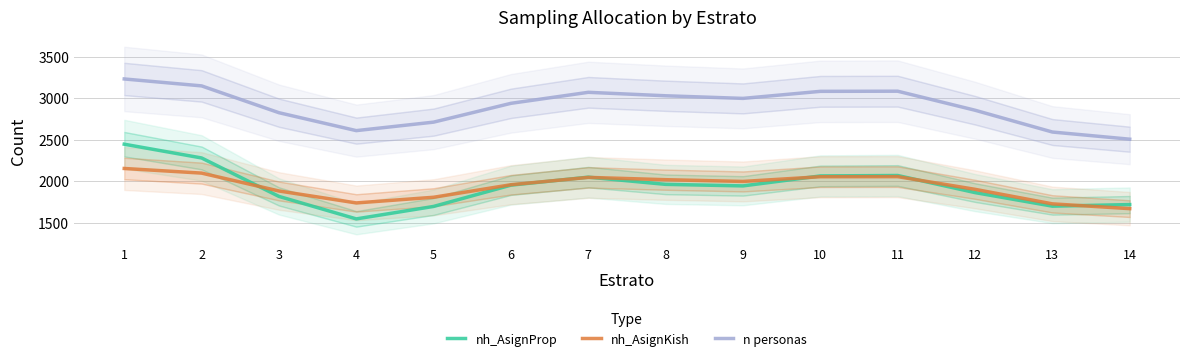

What value does the nh_AsignProp series have at 9?

1945.7